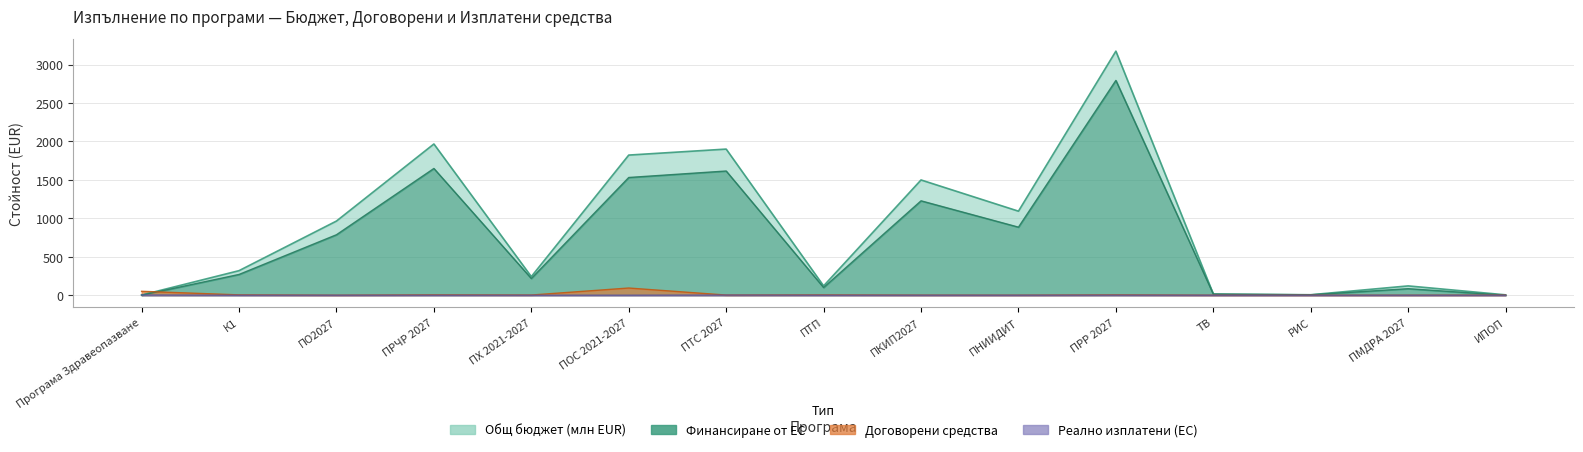

True or false: Договорени средства has a value of 1.2 at ПТП.

False